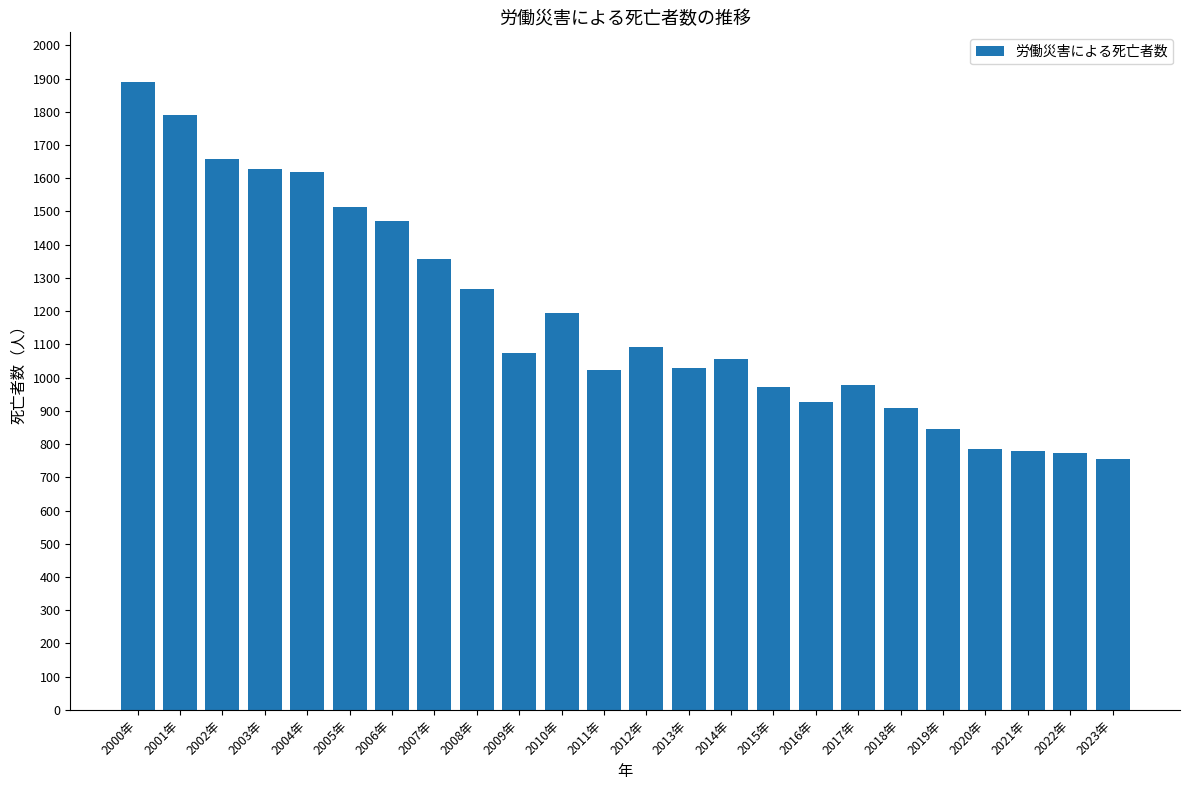

Between 2019年 and 2014年, which is larger?

2014年